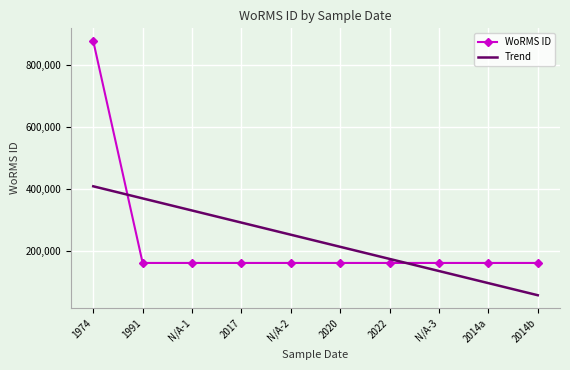

What is the maximum value for WoRMS ID?

878643